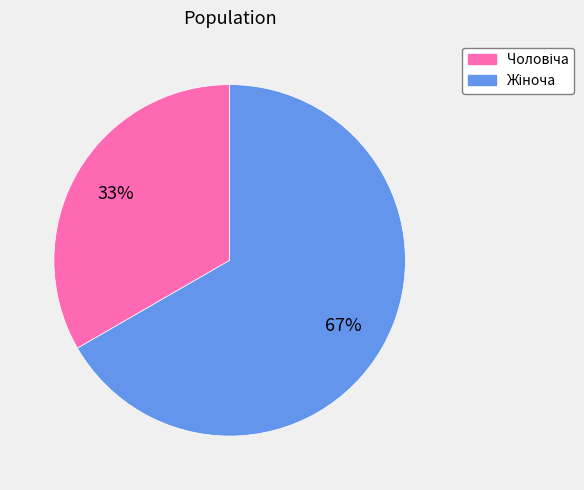

Is there any slice that represents more than half of the pie?

Yes